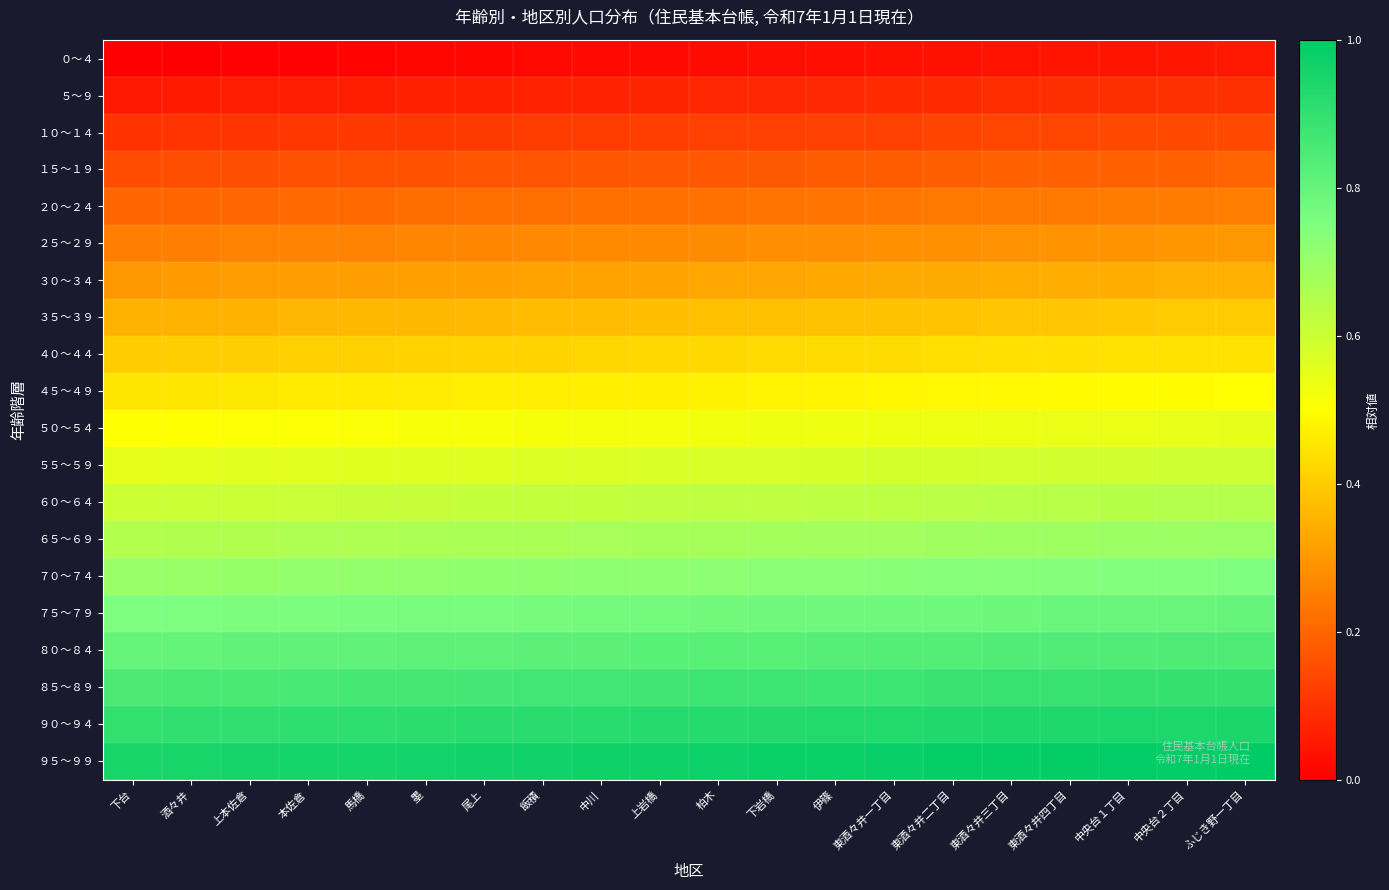

Reading right to left, extract all data points from this chart.

０～４: ふじき野一丁目=0.0	中央台２丁目=0.0	中央台１丁目=0.0	東酒々井四丁目=0.0	東酒々井三丁目=0.0	東酒々井二丁目=0.0	東酒々井一丁目=0.0	伊篠=0.0	下岩橋=0.0	柏木=0.0	上岩橋=0.0	中川=0.0	飯積=0.0	尾上=0.0	墨=0.0	馬橋=0.0	本佐倉=0.0	上本佐倉=0.0	酒々井=0.0	下台=0.0
５～９: ふじき野一丁目=0.1	中央台２丁目=0.1	中央台１丁目=0.1	東酒々井四丁目=0.1	東酒々井三丁目=0.1	東酒々井二丁目=0.1	東酒々井一丁目=0.1	伊篠=0.1	下岩橋=0.1	柏木=0.1	上岩橋=0.1	中川=0.1	飯積=0.1	尾上=0.1	墨=0.1	馬橋=0.1	本佐倉=0.1	上本佐倉=0.1	酒々井=0.1	下台=0.1
１０～１４: ふじき野一丁目=0.1	中央台２丁目=0.1	中央台１丁目=0.1	東酒々井四丁目=0.1	東酒々井三丁目=0.1	東酒々井二丁目=0.1	東酒々井一丁目=0.1	伊篠=0.1	下岩橋=0.1	柏木=0.1	上岩橋=0.1	中川=0.1	飯積=0.1	尾上=0.1	墨=0.1	馬橋=0.1	本佐倉=0.1	上本佐倉=0.1	酒々井=0.1	下台=0.1
１５～１９: ふじき野一丁目=0.2	中央台２丁目=0.2	中央台１丁目=0.2	東酒々井四丁目=0.2	東酒々井三丁目=0.2	東酒々井二丁目=0.2	東酒々井一丁目=0.2	伊篠=0.2	下岩橋=0.2	柏木=0.2	上岩橋=0.2	中川=0.2	飯積=0.2	尾上=0.2	墨=0.2	馬橋=0.2	本佐倉=0.2	上本佐倉=0.2	酒々井=0.2	下台=0.1
２０～２４: ふじき野一丁目=0.2	中央台２丁目=0.2	中央台１丁目=0.2	東酒々井四丁目=0.2	東酒々井三丁目=0.2	東酒々井二丁目=0.2	東酒々井一丁目=0.2	伊篠=0.2	下岩橋=0.2	柏木=0.2	上岩橋=0.2	中川=0.2	飯積=0.2	尾上=0.2	墨=0.2	馬橋=0.2	本佐倉=0.2	上本佐倉=0.2	酒々井=0.2	下台=0.2
２５～２９: ふじき野一丁目=0.3	中央台２丁目=0.3	中央台１丁目=0.3	東酒々井四丁目=0.3	東酒々井三丁目=0.3	東酒々井二丁目=0.3	東酒々井一丁目=0.3	伊篠=0.3	下岩橋=0.3	柏木=0.3	上岩橋=0.3	中川=0.3	飯積=0.3	尾上=0.3	墨=0.3	馬橋=0.3	本佐倉=0.3	上本佐倉=0.3	酒々井=0.3	下台=0.2
３０～３４: ふじき野一丁目=0.3	中央台２丁目=0.3	中央台１丁目=0.3	東酒々井四丁目=0.3	東酒々井三丁目=0.3	東酒々井二丁目=0.3	東酒々井一丁目=0.3	伊篠=0.3	下岩橋=0.3	柏木=0.3	上岩橋=0.3	中川=0.3	飯積=0.3	尾上=0.3	墨=0.3	馬橋=0.3	本佐倉=0.3	上本佐倉=0.3	酒々井=0.3	下台=0.3
３５～３９: ふじき野一丁目=0.4	中央台２丁目=0.4	中央台１丁目=0.4	東酒々井四丁目=0.4	東酒々井三丁目=0.4	東酒々井二丁目=0.4	東酒々井一丁目=0.4	伊篠=0.4	下岩橋=0.4	柏木=0.4	上岩橋=0.4	中川=0.4	飯積=0.4	尾上=0.4	墨=0.4	馬橋=0.4	本佐倉=0.4	上本佐倉=0.4	酒々井=0.4	下台=0.3
４０～４４: ふじき野一丁目=0.4	中央台２丁目=0.4	中央台１丁目=0.4	東酒々井四丁目=0.4	東酒々井三丁目=0.4	東酒々井二丁目=0.4	東酒々井一丁目=0.4	伊篠=0.4	下岩橋=0.4	柏木=0.4	上岩橋=0.4	中川=0.4	飯積=0.4	尾上=0.4	墨=0.4	馬橋=0.4	本佐倉=0.4	上本佐倉=0.4	酒々井=0.4	下台=0.4
４５～４９: ふじき野一丁目=0.5	中央台２丁目=0.5	中央台１丁目=0.5	東酒々井四丁目=0.5	東酒々井三丁目=0.5	東酒々井二丁目=0.5	東酒々井一丁目=0.5	伊篠=0.5	下岩橋=0.5	柏木=0.5	上岩橋=0.5	中川=0.5	飯積=0.5	尾上=0.5	墨=0.5	馬橋=0.5	本佐倉=0.5	上本佐倉=0.5	酒々井=0.5	下台=0.5
５０～５４: ふじき野一丁目=0.5	中央台２丁目=0.5	中央台１丁目=0.5	東酒々井四丁目=0.5	東酒々井三丁目=0.5	東酒々井二丁目=0.5	東酒々井一丁目=0.5	伊篠=0.5	下岩橋=0.5	柏木=0.5	上岩橋=0.5	中川=0.5	飯積=0.5	尾上=0.5	墨=0.5	馬橋=0.5	本佐倉=0.5	上本佐倉=0.5	酒々井=0.5	下台=0.5
５５～５９: ふじき野一丁目=0.6	中央台２丁目=0.6	中央台１丁目=0.6	東酒々井四丁目=0.6	東酒々井三丁目=0.6	東酒々井二丁目=0.6	東酒々井一丁目=0.6	伊篠=0.6	下岩橋=0.6	柏木=0.6	上岩橋=0.6	中川=0.6	飯積=0.6	尾上=0.6	墨=0.6	馬橋=0.6	本佐倉=0.6	上本佐倉=0.6	酒々井=0.6	下台=0.6
６０～６４: ふじき野一丁目=0.6	中央台２丁目=0.6	中央台１丁目=0.6	東酒々井四丁目=0.6	東酒々井三丁目=0.6	東酒々井二丁目=0.6	東酒々井一丁目=0.6	伊篠=0.6	下岩橋=0.6	柏木=0.6	上岩橋=0.6	中川=0.6	飯積=0.6	尾上=0.6	墨=0.6	馬橋=0.6	本佐倉=0.6	上本佐倉=0.6	酒々井=0.6	下台=0.6
６５～６９: ふじき野一丁目=0.7	中央台２丁目=0.7	中央台１丁目=0.7	東酒々井四丁目=0.7	東酒々井三丁目=0.7	東酒々井二丁目=0.7	東酒々井一丁目=0.7	伊篠=0.7	下岩橋=0.7	柏木=0.7	上岩橋=0.7	中川=0.7	飯積=0.7	尾上=0.7	墨=0.7	馬橋=0.7	本佐倉=0.7	上本佐倉=0.7	酒々井=0.7	下台=0.7
７０～７４: ふじき野一丁目=0.7	中央台２丁目=0.7	中央台１丁目=0.7	東酒々井四丁目=0.7	東酒々井三丁目=0.7	東酒々井二丁目=0.7	東酒々井一丁目=0.7	伊篠=0.7	下岩橋=0.7	柏木=0.7	上岩橋=0.7	中川=0.7	飯積=0.7	尾上=0.7	墨=0.7	馬橋=0.7	本佐倉=0.7	上本佐倉=0.7	酒々井=0.7	下台=0.7
７５～７９: ふじき野一丁目=0.8	中央台２丁目=0.8	中央台１丁目=0.8	東酒々井四丁目=0.8	東酒々井三丁目=0.8	東酒々井二丁目=0.8	東酒々井一丁目=0.8	伊篠=0.8	下岩橋=0.8	柏木=0.8	上岩橋=0.8	中川=0.8	飯積=0.8	尾上=0.8	墨=0.8	馬橋=0.8	本佐倉=0.8	上本佐倉=0.8	酒々井=0.8	下台=0.8
８０～８４: ふじき野一丁目=0.8	中央台２丁目=0.8	中央台１丁目=0.8	東酒々井四丁目=0.8	東酒々井三丁目=0.8	東酒々井二丁目=0.8	東酒々井一丁目=0.8	伊篠=0.8	下岩橋=0.8	柏木=0.8	上岩橋=0.8	中川=0.8	飯積=0.8	尾上=0.8	墨=0.8	馬橋=0.8	本佐倉=0.8	上本佐倉=0.8	酒々井=0.8	下台=0.8
８５～８９: ふじき野一丁目=0.9	中央台２丁目=0.9	中央台１丁目=0.9	東酒々井四丁目=0.9	東酒々井三丁目=0.9	東酒々井二丁目=0.9	東酒々井一丁目=0.9	伊篠=0.9	下岩橋=0.9	柏木=0.9	上岩橋=0.9	中川=0.9	飯積=0.9	尾上=0.9	墨=0.9	馬橋=0.9	本佐倉=0.9	上本佐倉=0.9	酒々井=0.9	下台=0.8
９０～９４: ふじき野一丁目=0.9	中央台２丁目=0.9	中央台１丁目=0.9	東酒々井四丁目=0.9	東酒々井三丁目=0.9	東酒々井二丁目=0.9	東酒々井一丁目=0.9	伊篠=0.9	下岩橋=0.9	柏木=0.9	上岩橋=0.9	中川=0.9	飯積=0.9	尾上=0.9	墨=0.9	馬橋=0.9	本佐倉=0.9	上本佐倉=0.9	酒々井=0.9	下台=0.9
９５～９９: ふじき野一丁目=1.0	中央台２丁目=1.0	中央台１丁目=1.0	東酒々井四丁目=1.0	東酒々井三丁目=1.0	東酒々井二丁目=1.0	東酒々井一丁目=1.0	伊篠=1.0	下岩橋=1.0	柏木=1.0	上岩橋=1.0	中川=1.0	飯積=1.0	尾上=1.0	墨=1.0	馬橋=1.0	本佐倉=1.0	上本佐倉=1.0	酒々井=1.0	下台=0.9